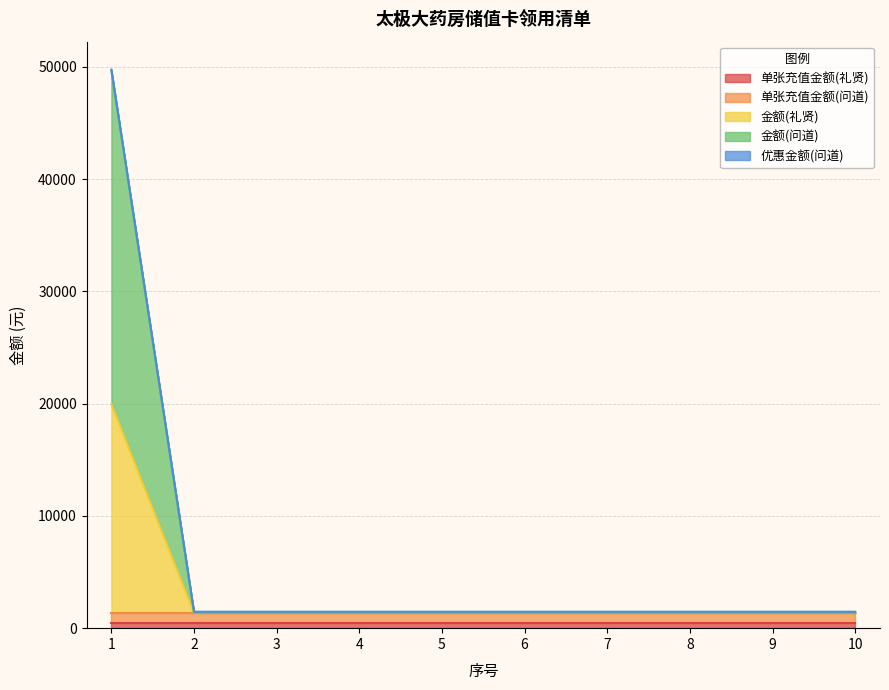

Which series ends up on top after the final intersection of 单张充值金额(问道) and 金额(问道)?

单张充值金额(问道)